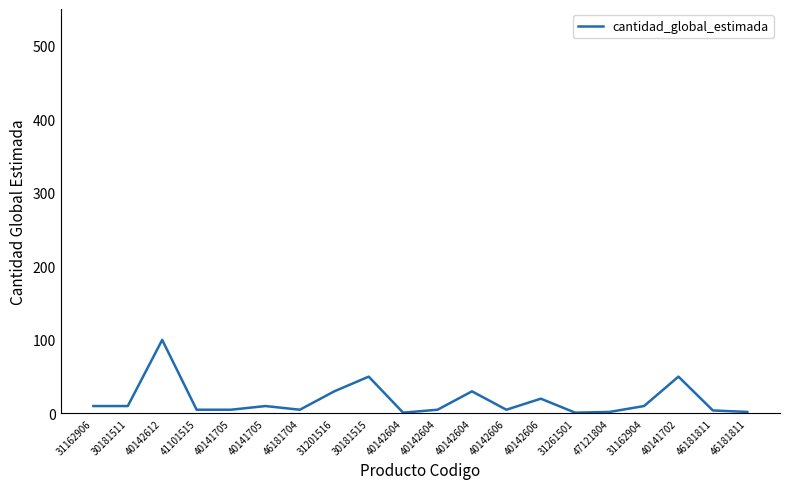

Is this an area chart (filled region under the line)?

No